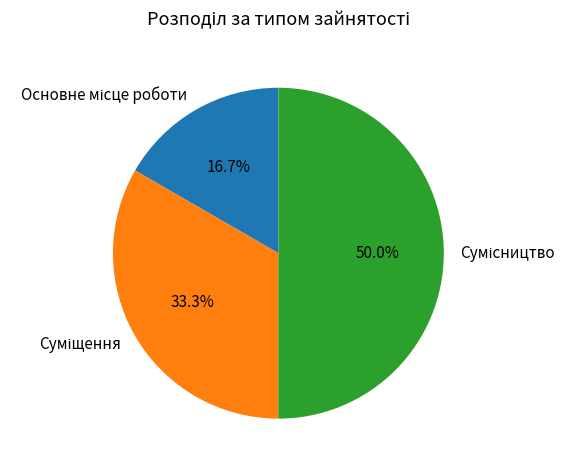

To the nearest percent, what portion does Суміщення represent?

33%